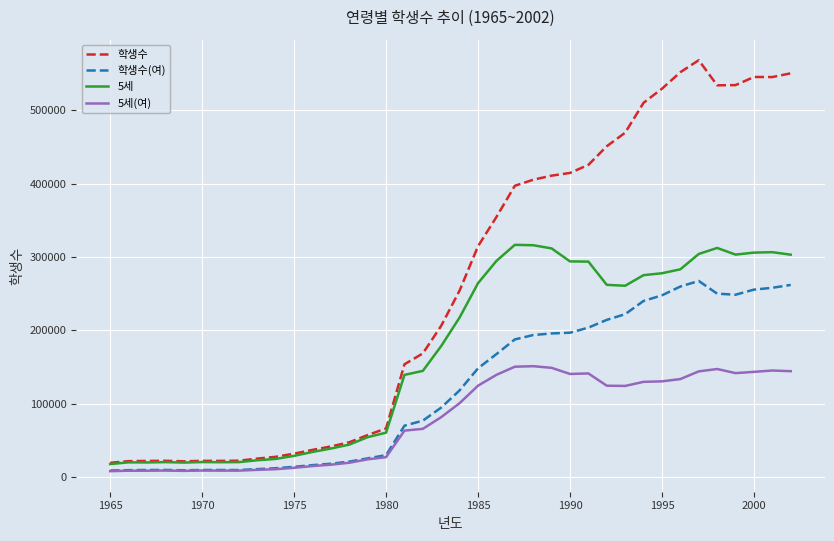

What is the minimum value for 학생수?

19566